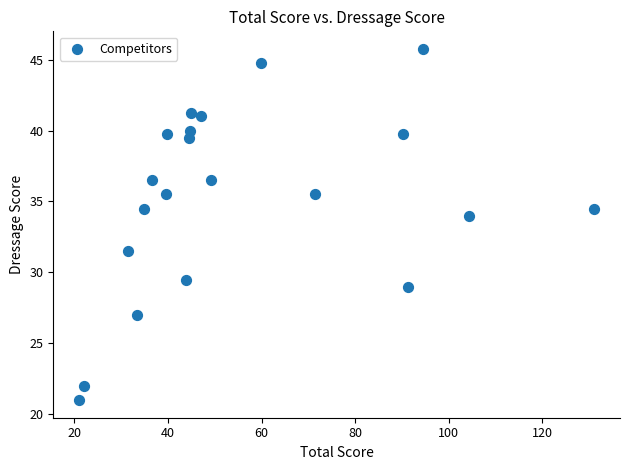

What is the range of X values (max minus min)?

110.1